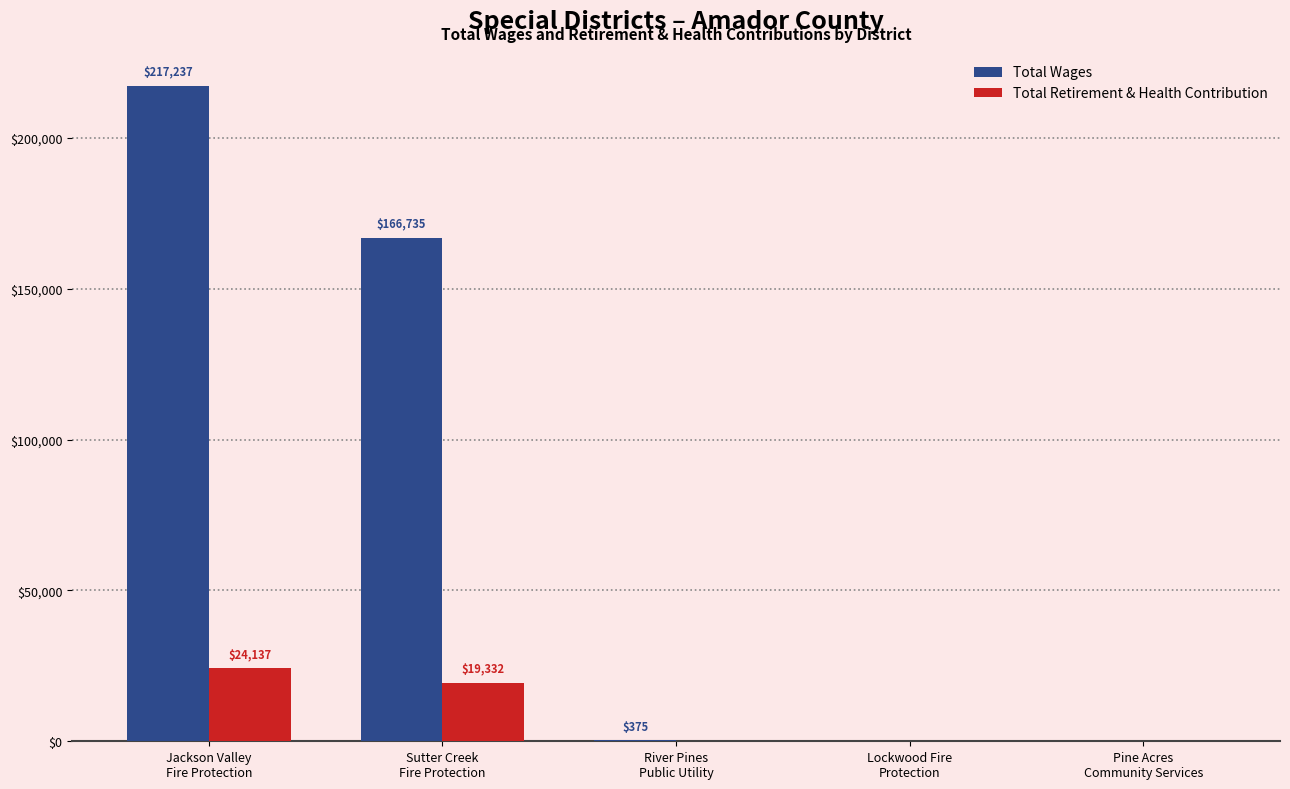

Does the chart contain stacked bars?

No